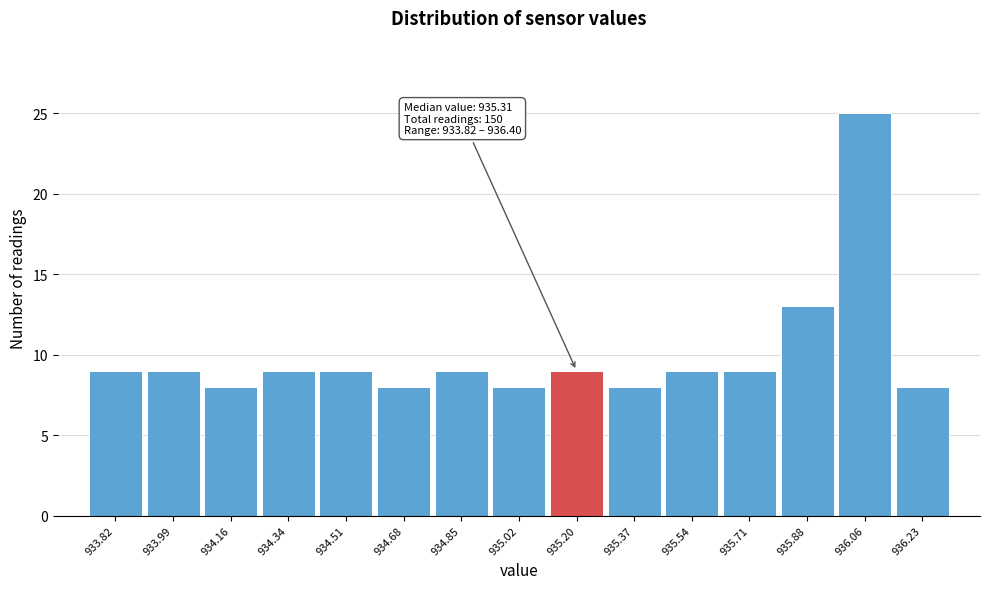

Reading left to right, transcribe all the data shown in this chart.

933.82=9	933.99=9	934.16=8	934.34=9	934.51=9	934.68=8	934.85=9	935.02=8	935.20=9	935.37=8	935.54=9	935.71=9	935.88=13	936.06=25	936.23=8